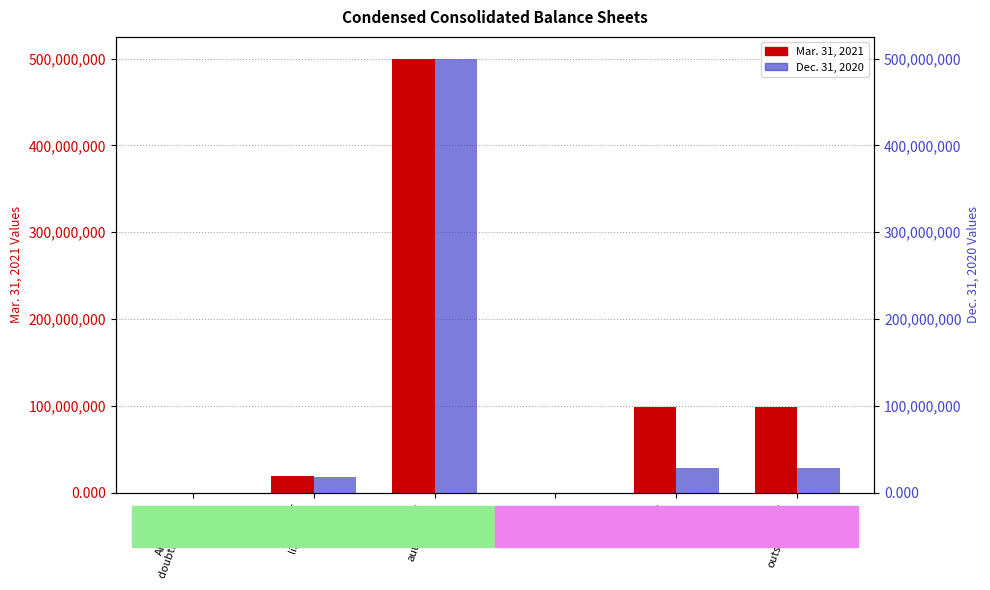

At Allowance
doubtful accts, list the series in order from largest to smallest.

Mar. 31, 2021, Dec. 31, 2020